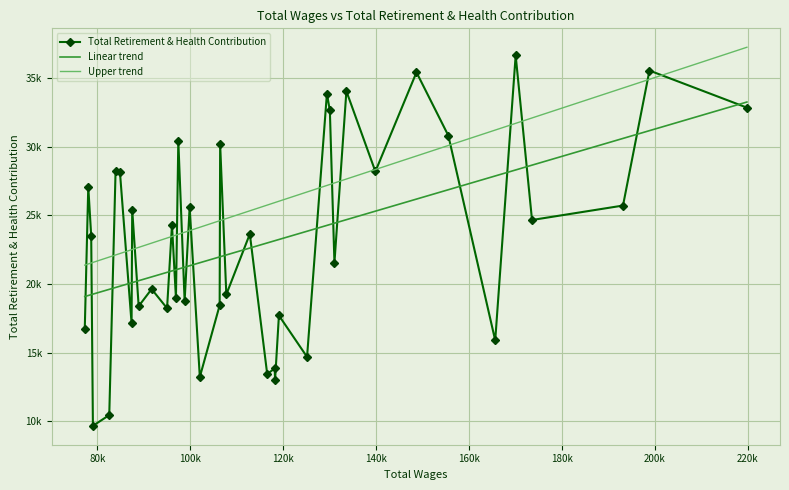

What are all the series names shown in the legend?

Total Retirement & Health Contribution, Linear trend, Upper trend